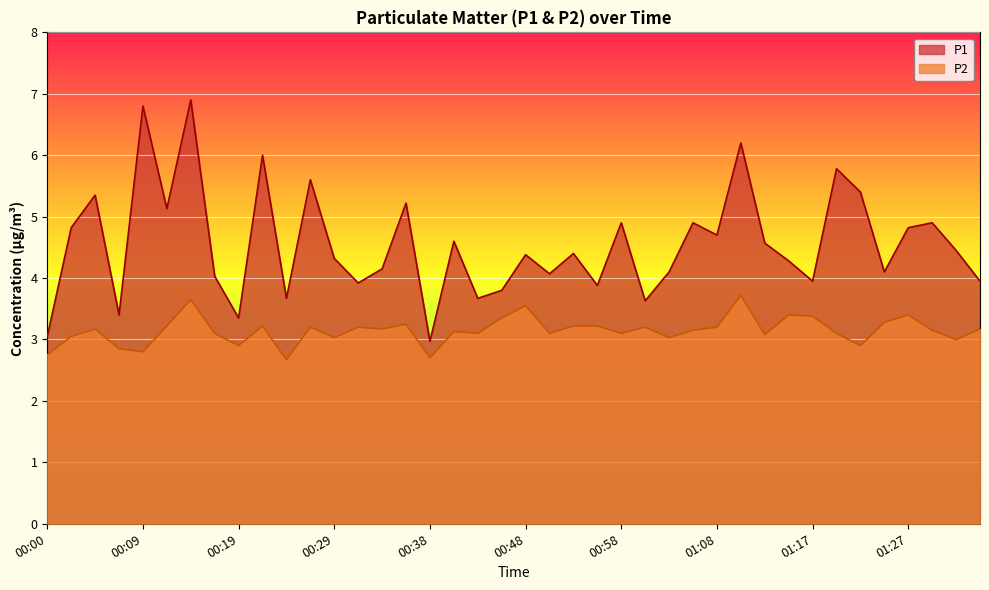

List the labels in order of P1 value, largest first.

00:14, 00:09, 01:10, 00:21, 01:20, 00:26, 01:22, 00:04, 00:36, 00:12, 00:58, 01:05, 01:30, 00:02, 01:27, 01:08, 00:41, 01:13, 01:32, 00:53, 00:48, 00:29, 01:15, 00:34, 01:03, 01:25, 00:51, 00:17, 01:17, 01:35, 00:31, 00:56, 00:46, 00:24, 00:43, 01:00, 00:07, 00:19, 00:00, 00:38